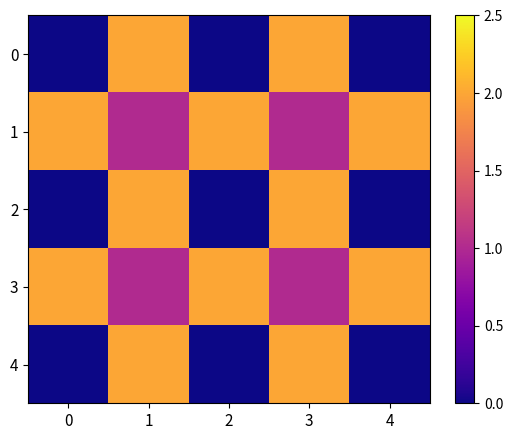

What is the greatest value displayed?

2